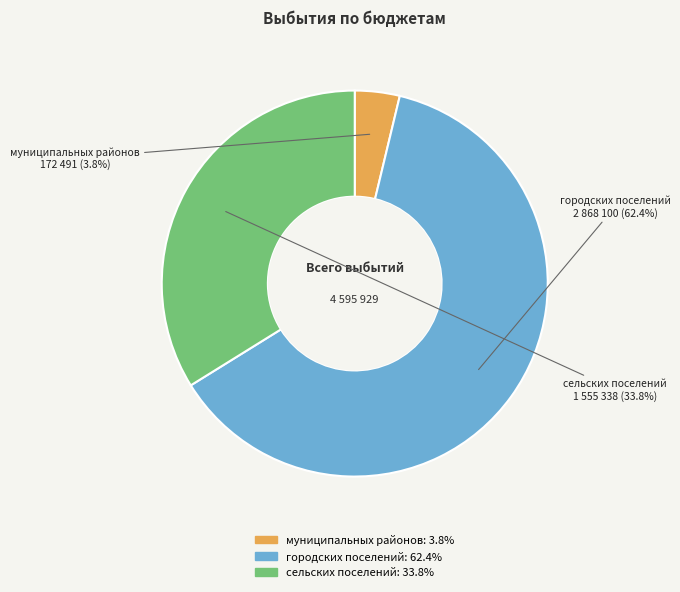

To the nearest percent, what is the difference between the largest and smallest slice percentages?

59%